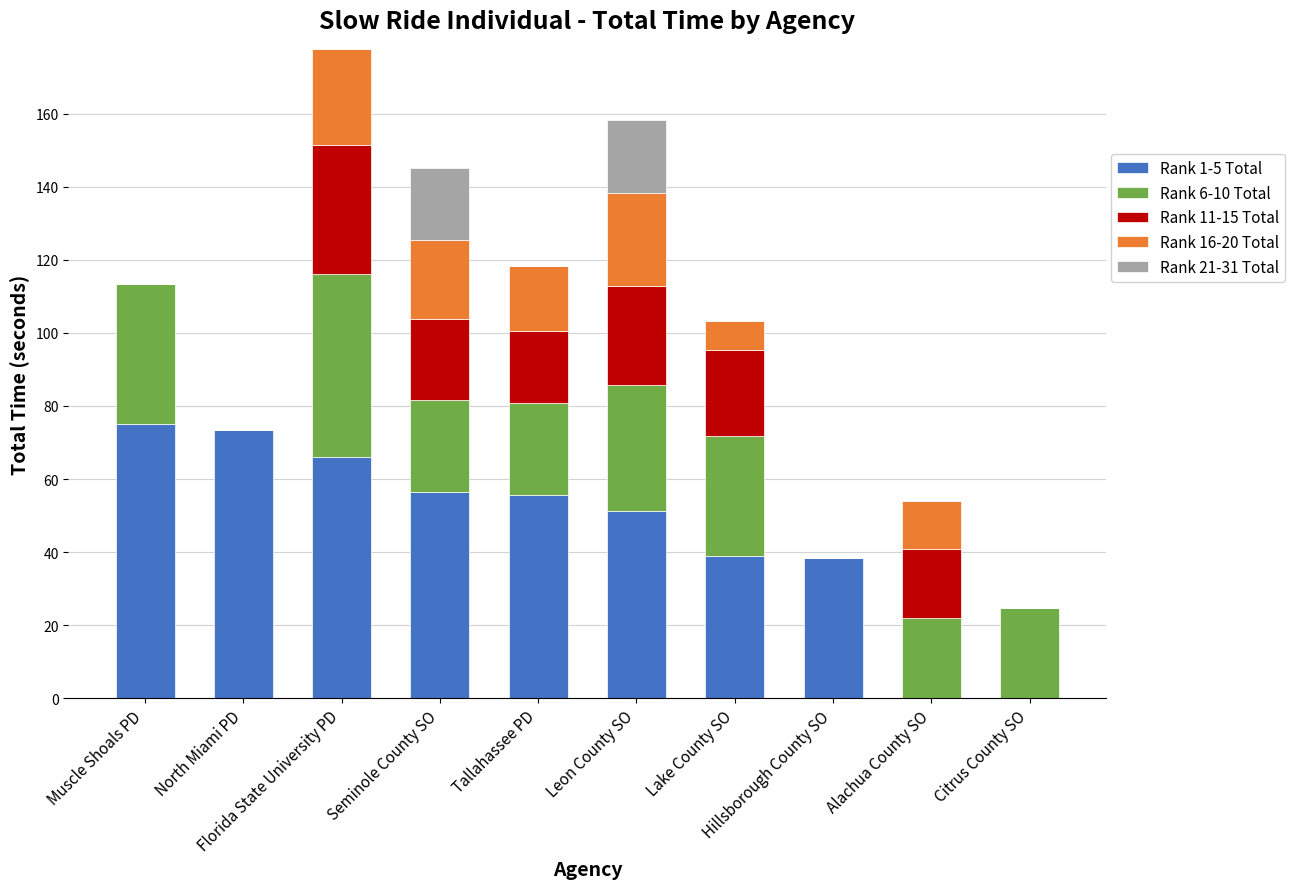

What are all the series names shown in the legend?

Rank 1-5 Total, Rank 6-10 Total, Rank 11-15 Total, Rank 16-20 Total, Rank 21-31 Total